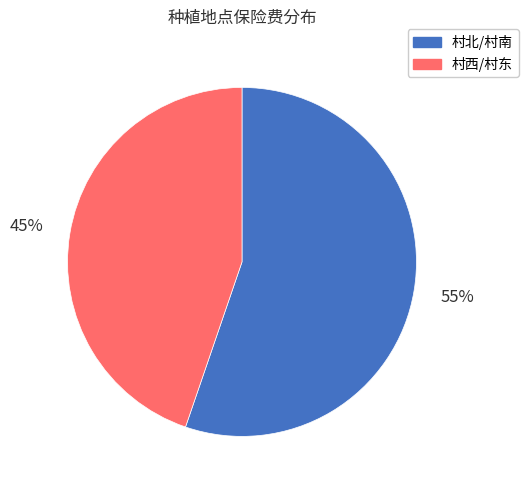

Is there a majority slice in this chart?

Yes